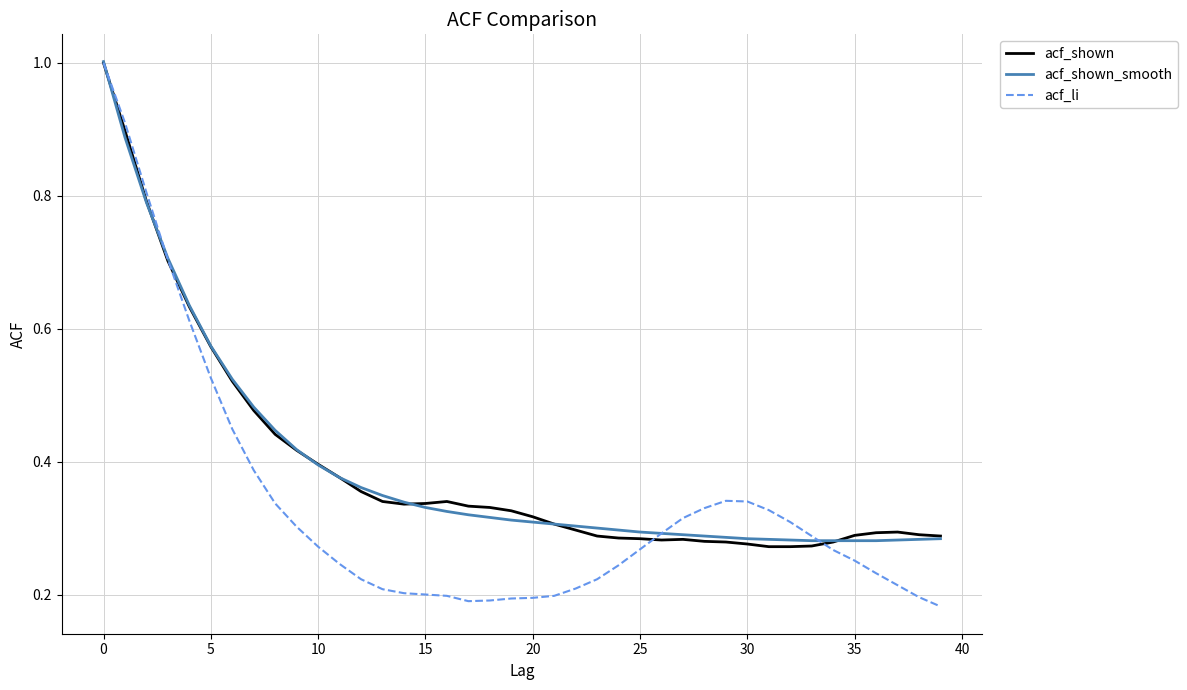

What is the maximum value for acf_li?

1.0